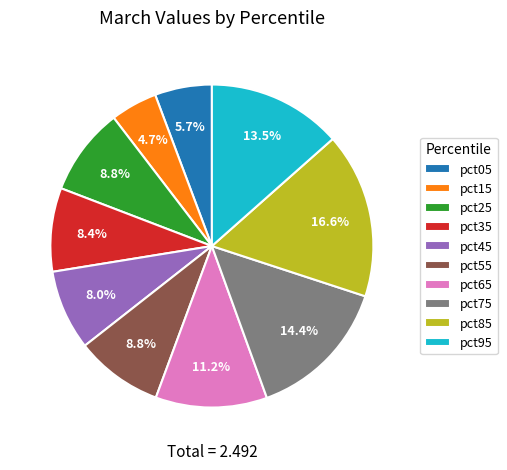

To the nearest percent, what is the average slice percentage?

10%